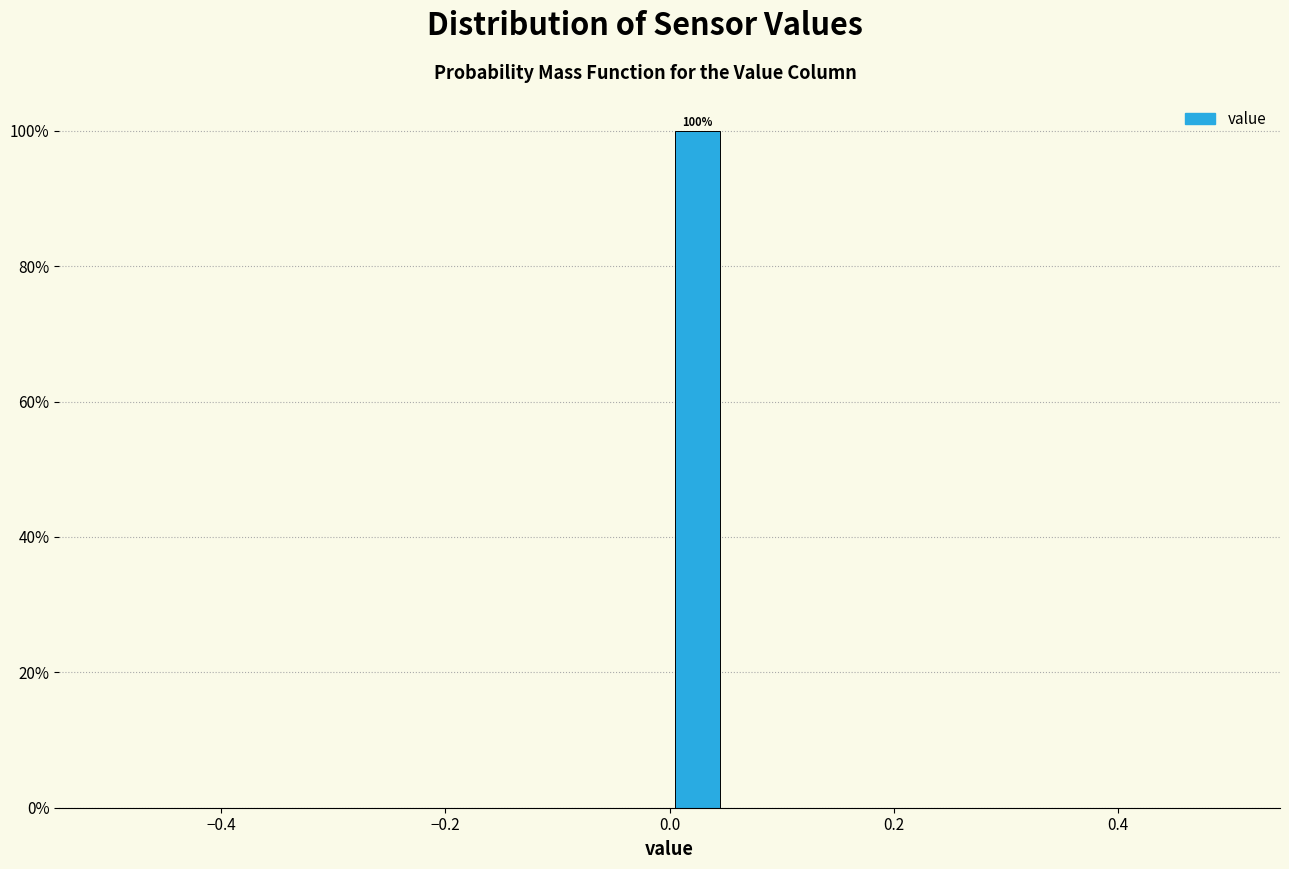

Read against the x-axis, roughly where is the centre of the tallest bar?

0.02